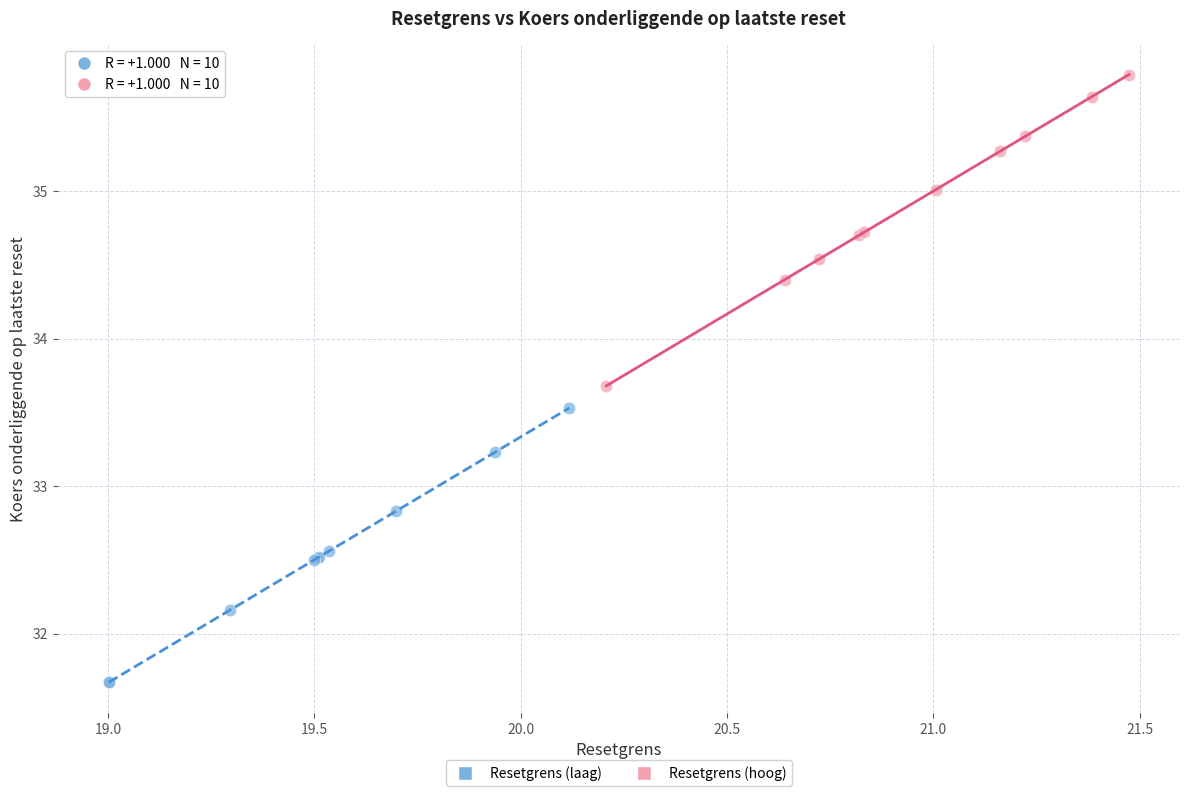

Which series reaches the maximum Y coordinate?

Resetgrens (hoog)